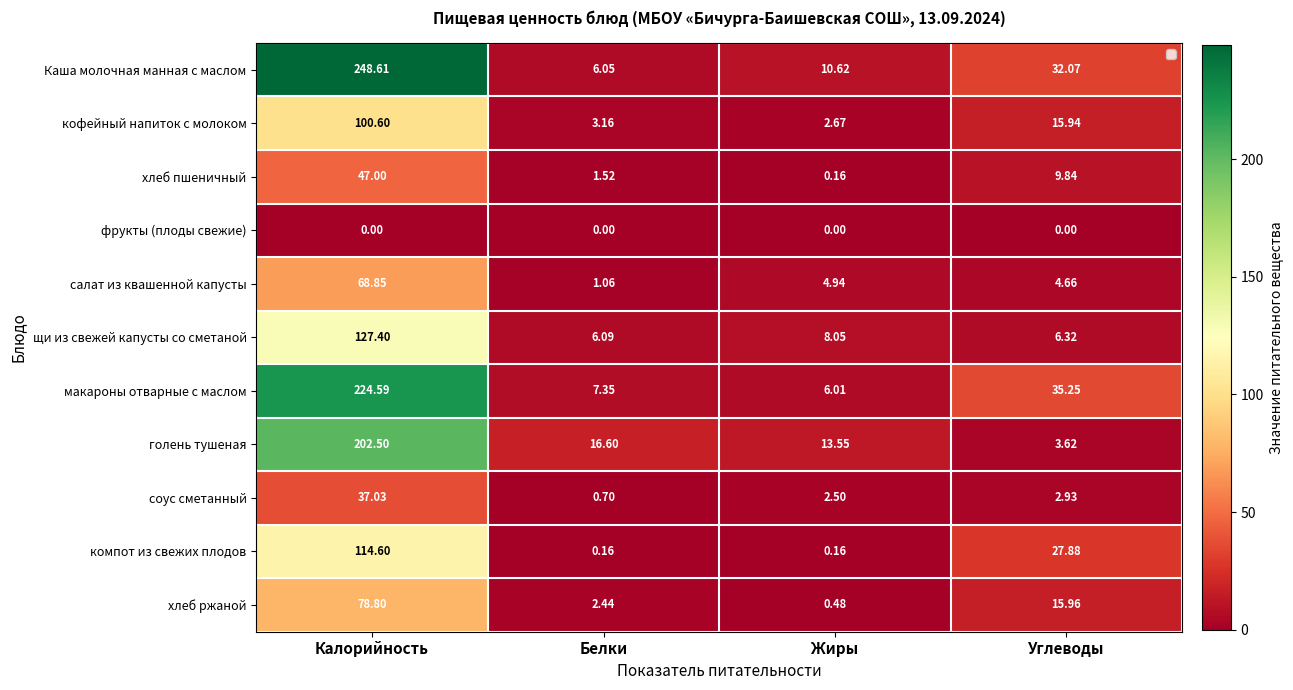

At which category does the chart reach its peak across all series?

Калорийность